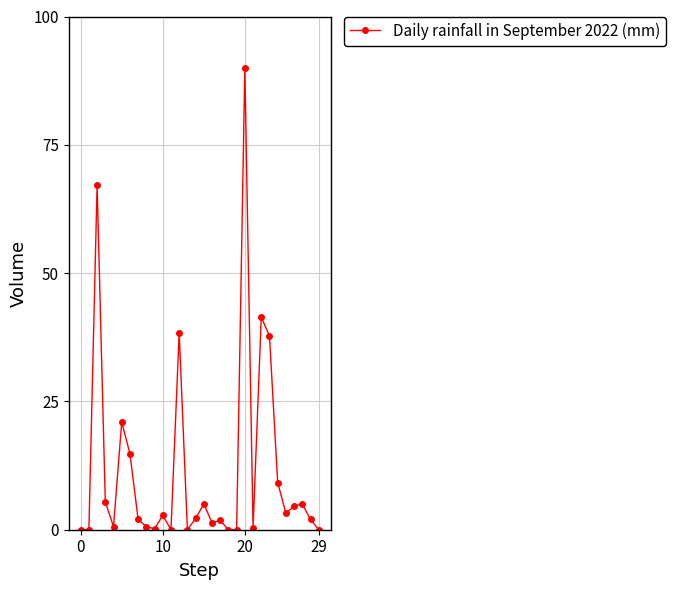

What is the average value?

11.9